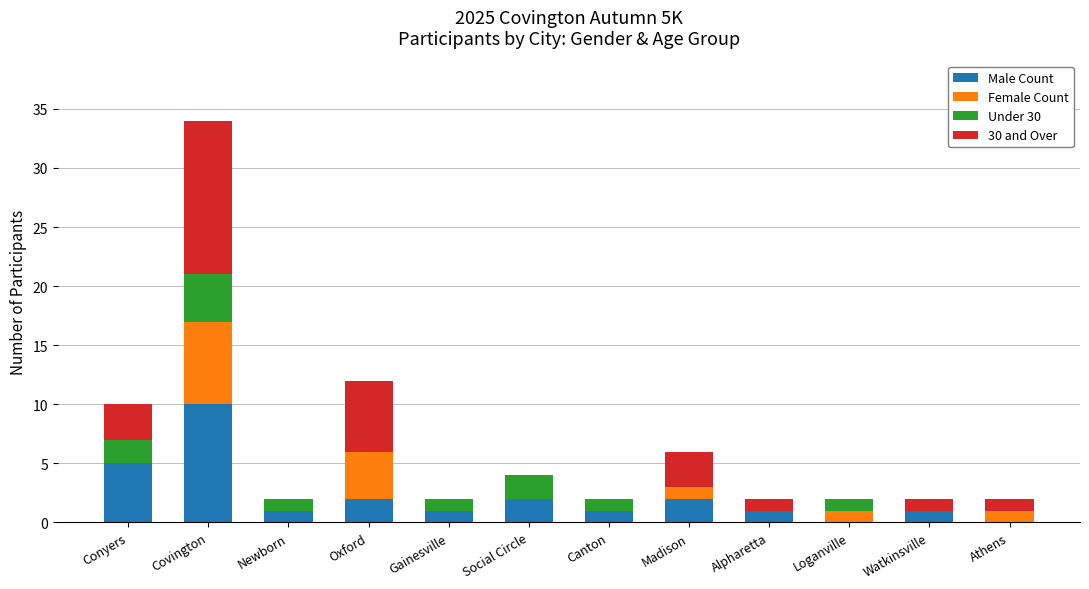

At which category is the sum across all series the highest?

Covington